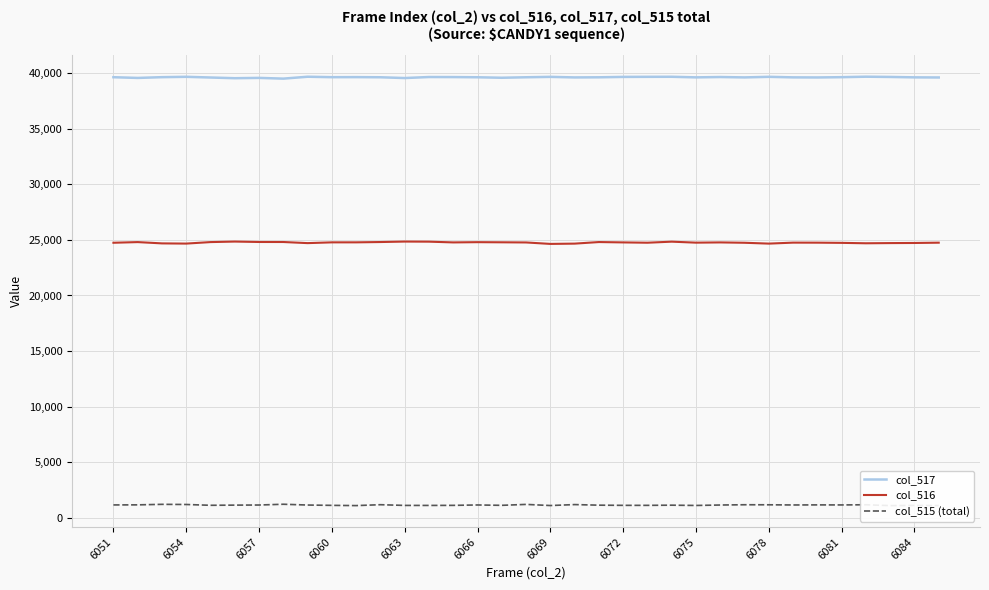

What is the approximate value of col_515 (total) at 20, to the nearest 5?

1145